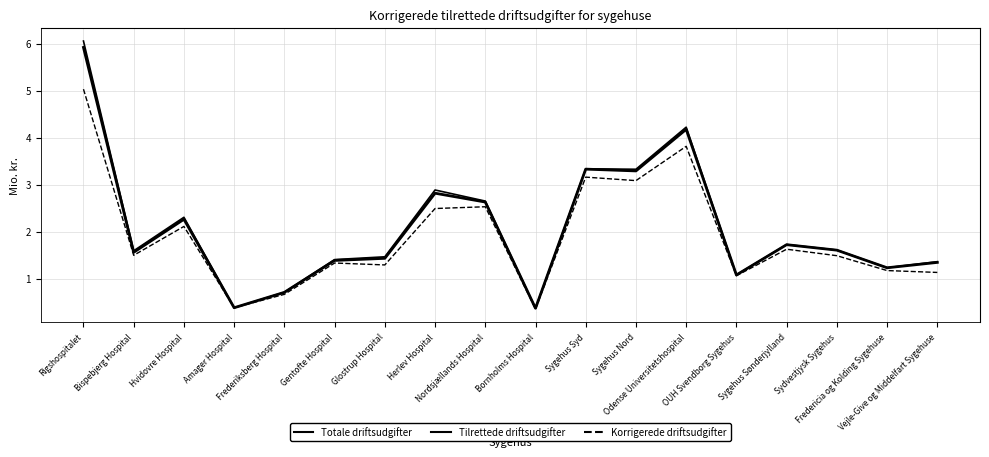

Does the chart display data point markers on the line(s)?

No